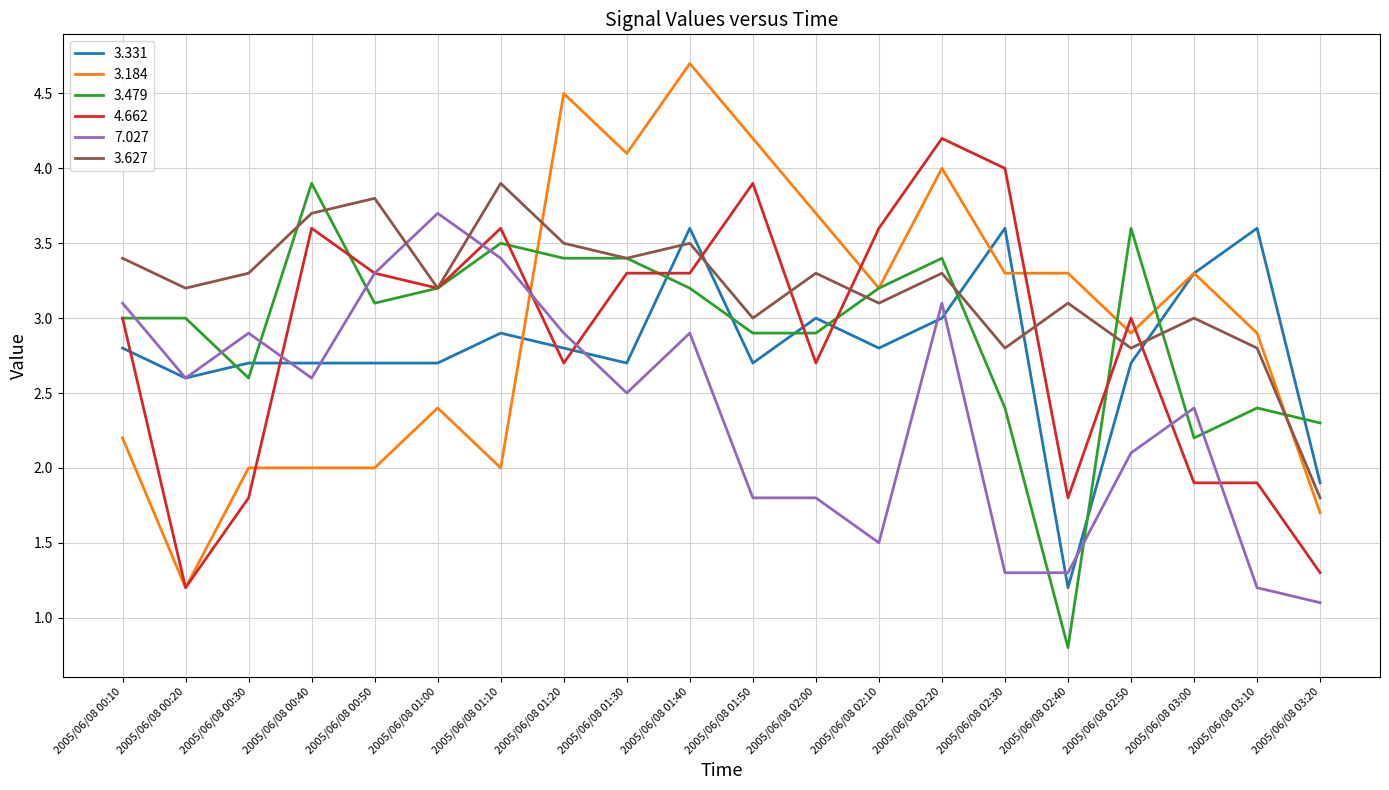

Which series has the largest range (max minus min)?

3.184